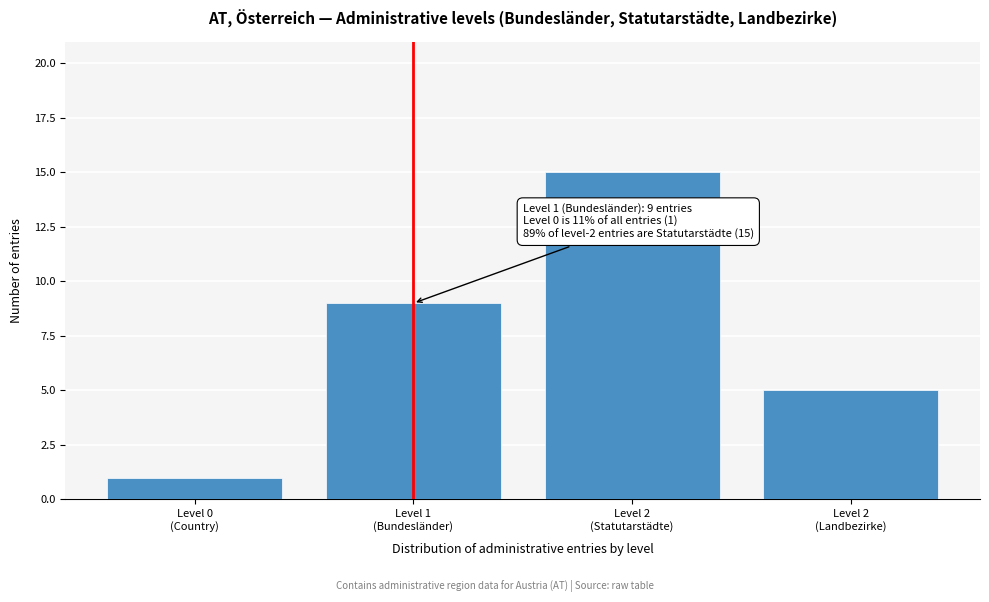

Reading right to left, extract all data points from this chart.

5	15	9	1